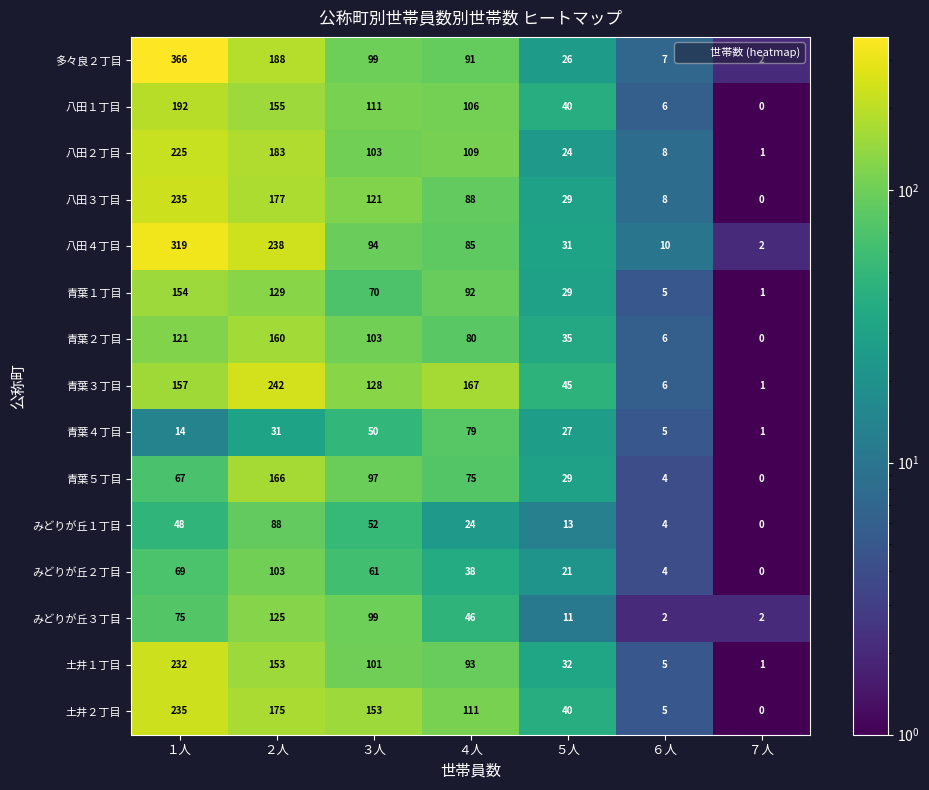

Rank the categories by 青葉２丁目 value from highest to lowest.

２人, １人, ３人, ４人, ５人, ６人, ７人